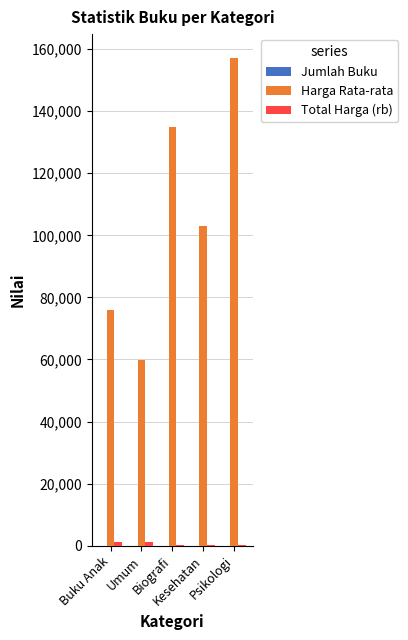

Which series has the largest total across all categories?

Harga Rata-rata